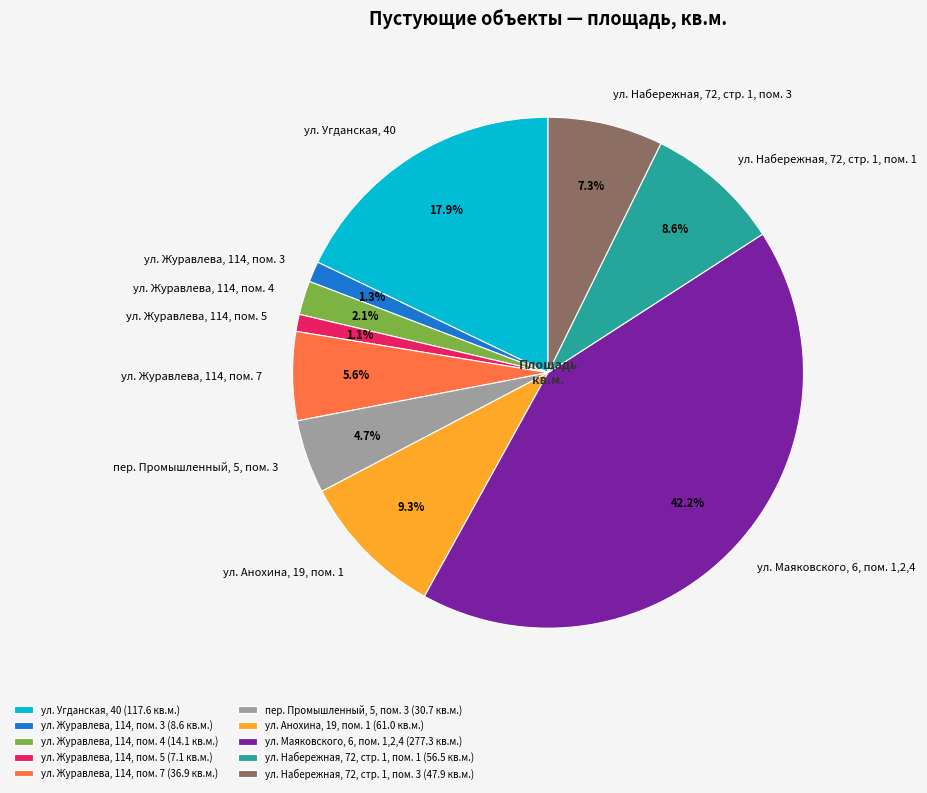

To the nearest percent, what is the combined percentage of ул. Маяковского, 6, пом. 1,2,4 and ул. Анохина, 19, пом. 1?

51%